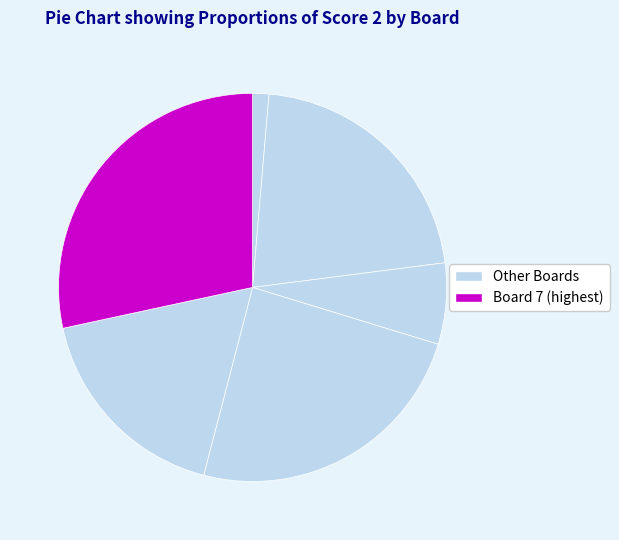

Count the number of slices in the pie.

6